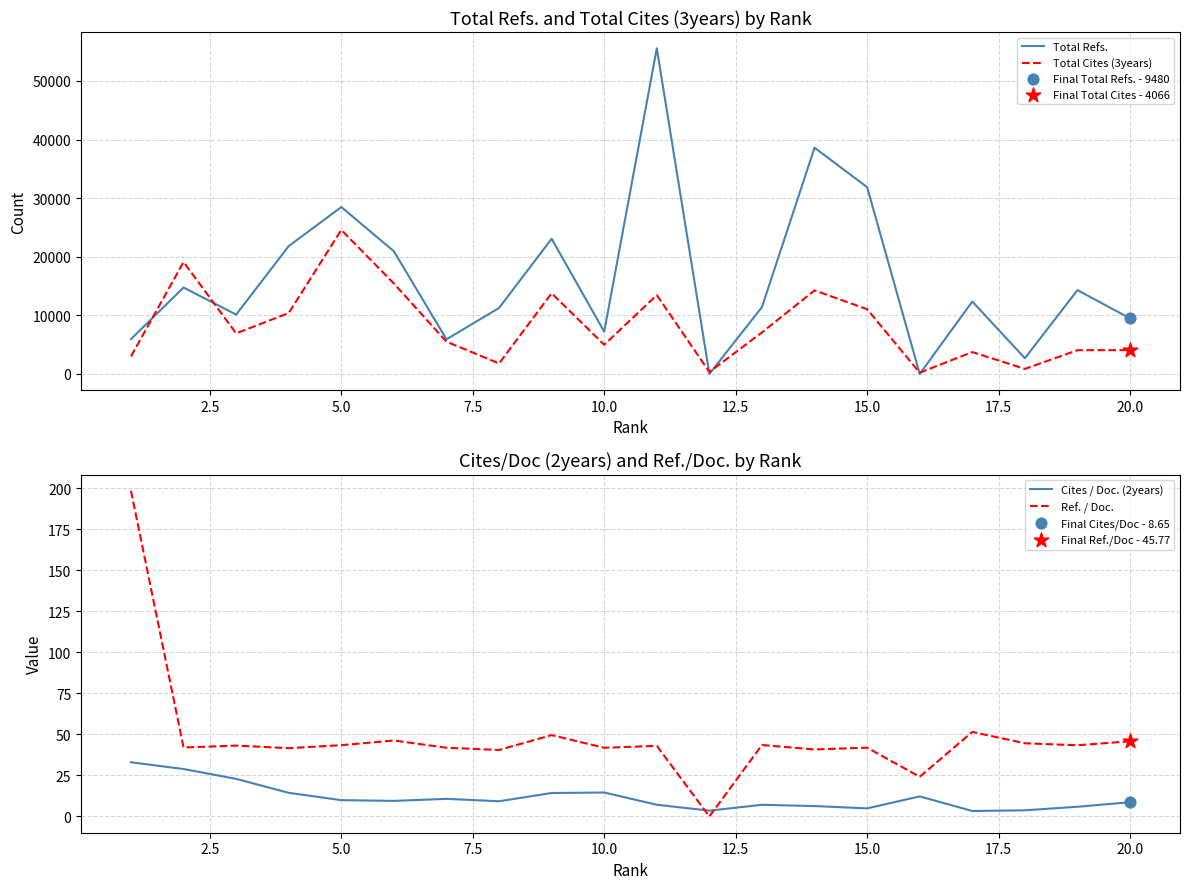

What are all the series names shown in the legend?

Total Refs., Total Cites (3years), Cites / Doc. (2years), Ref. / Doc.